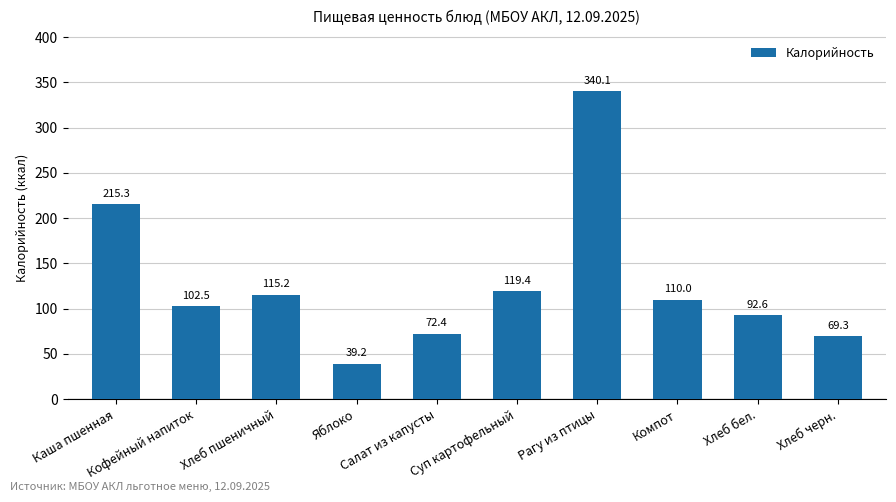

The chart shows a value of 24.7 at Хлеб бел.. True or false?

False